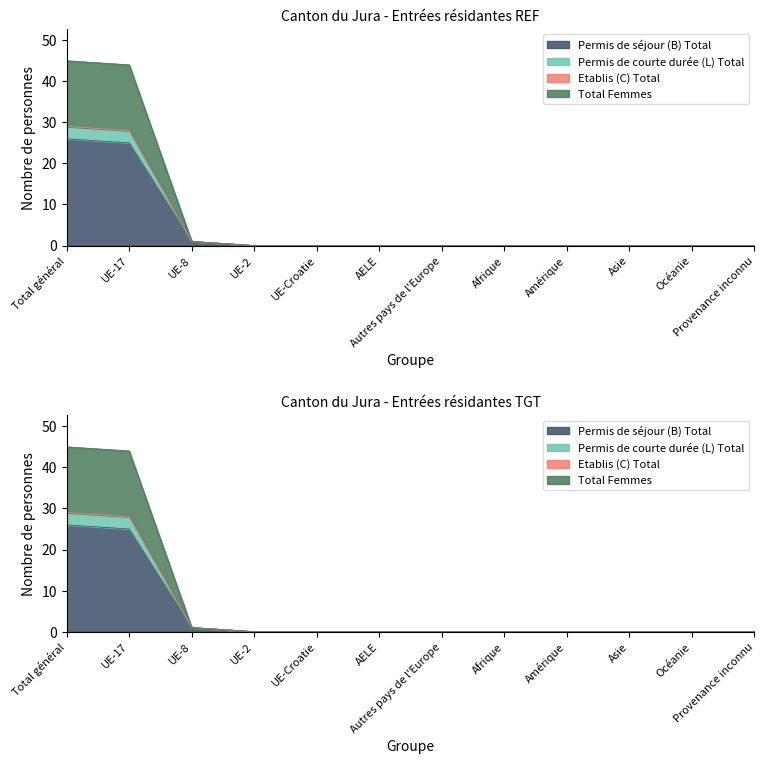

What is the label of the 2nd point from the right?

Océanie